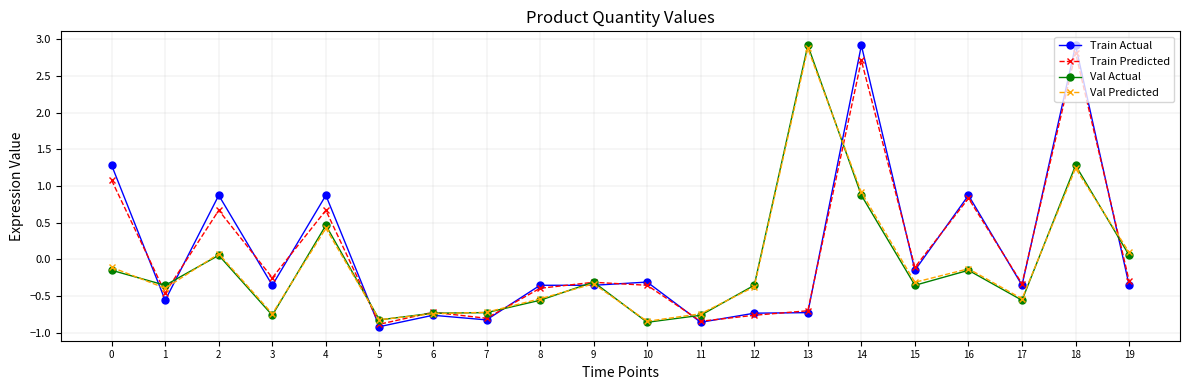

What is the maximum value for Train Predicted?

2.8